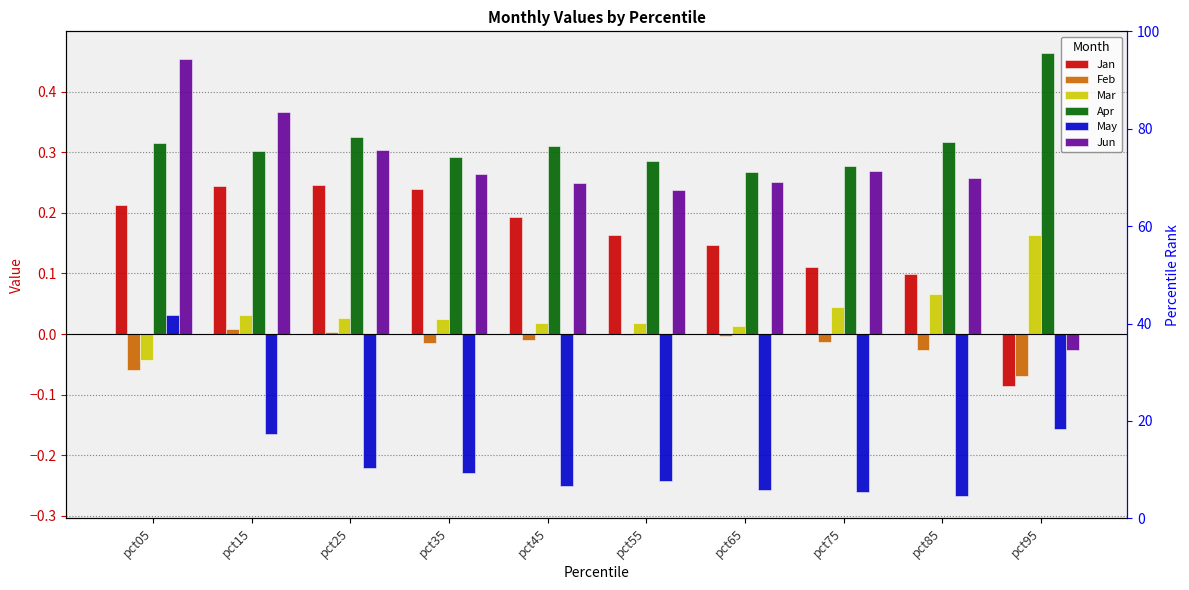

What is the difference between the Jun values at pct75 and pct15?

0.1